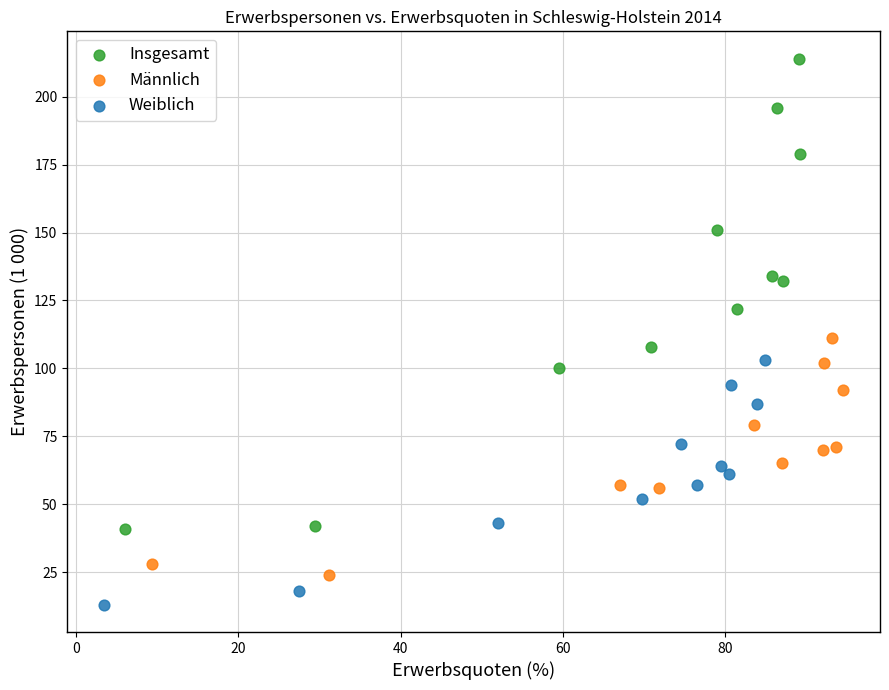

Which series has the widest spread of Y values?

Insgesamt